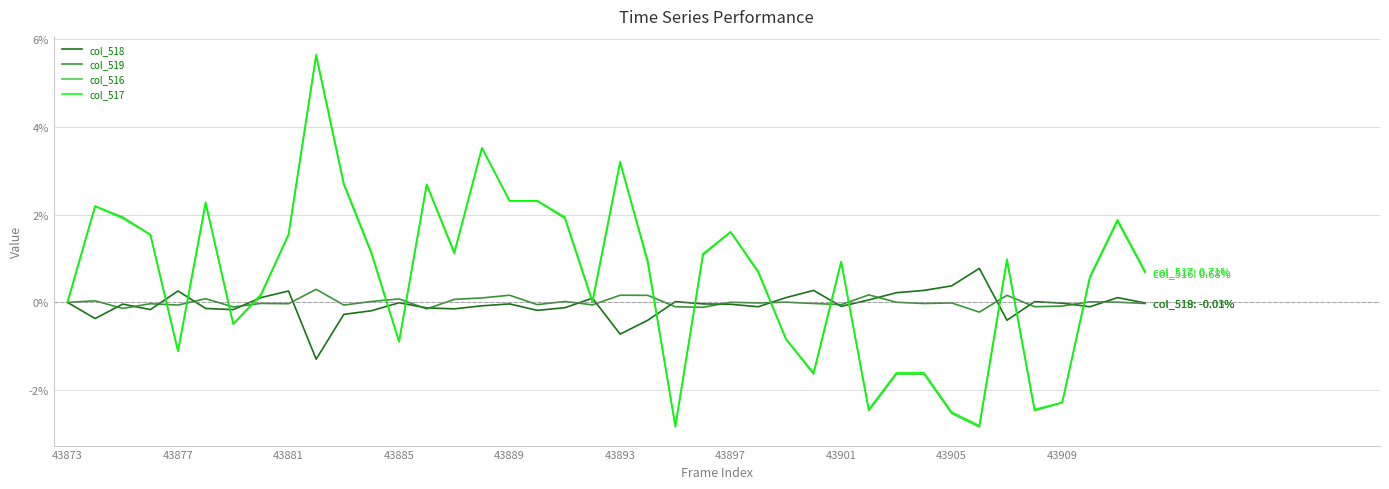

What is the smallest value displayed?

-2.8